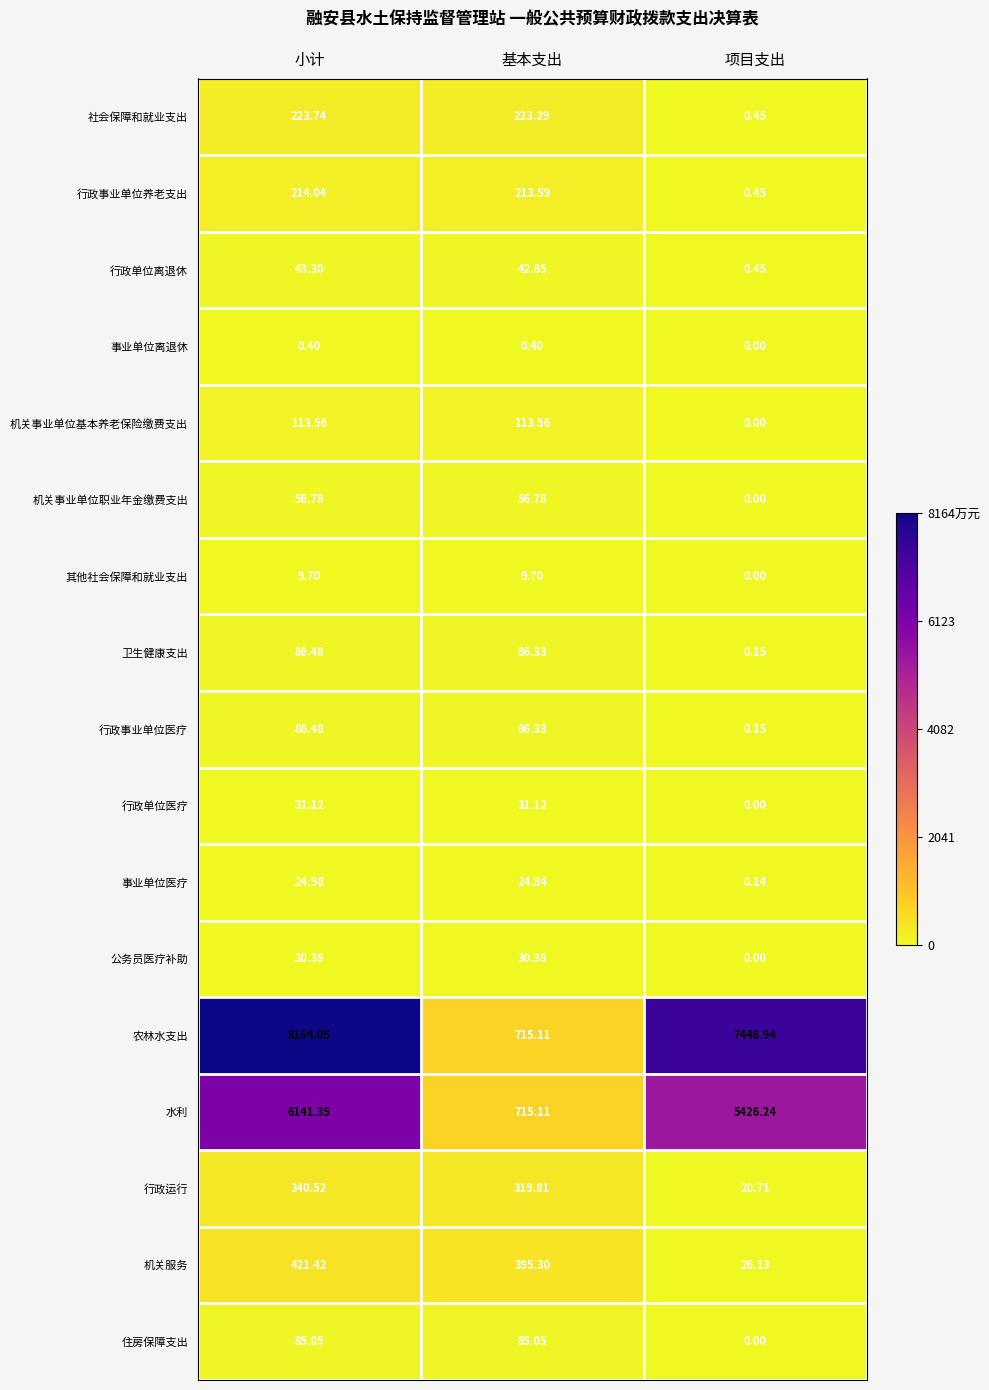

What is the difference between the highest and lowest values at 项目支出?

7448.9